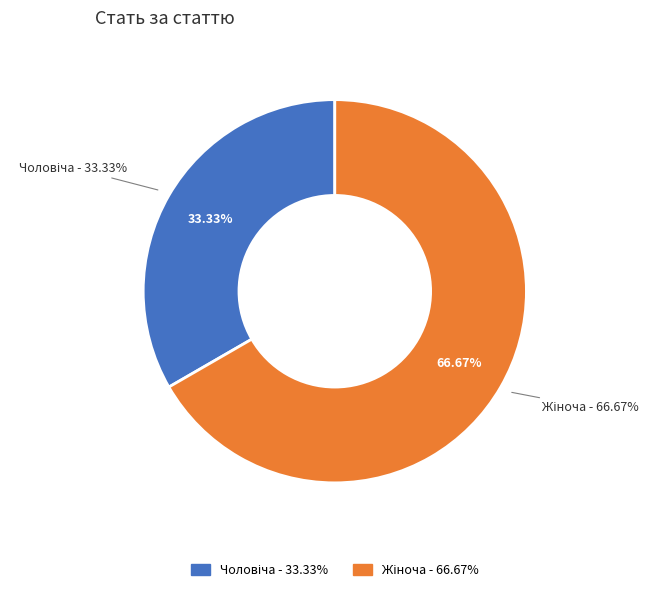

Count the number of slices in the pie.

2